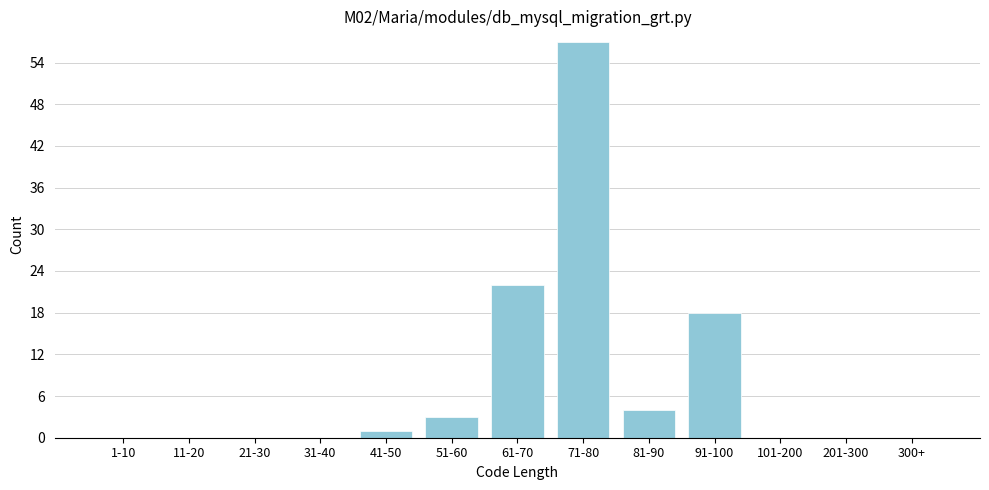

Reading right to left, transcribe all the data shown in this chart.

300+=0	201-300=0	101-200=0	91-100=18	81-90=4	71-80=57	61-70=22	51-60=3	41-50=1	31-40=0	21-30=0	11-20=0	1-10=0